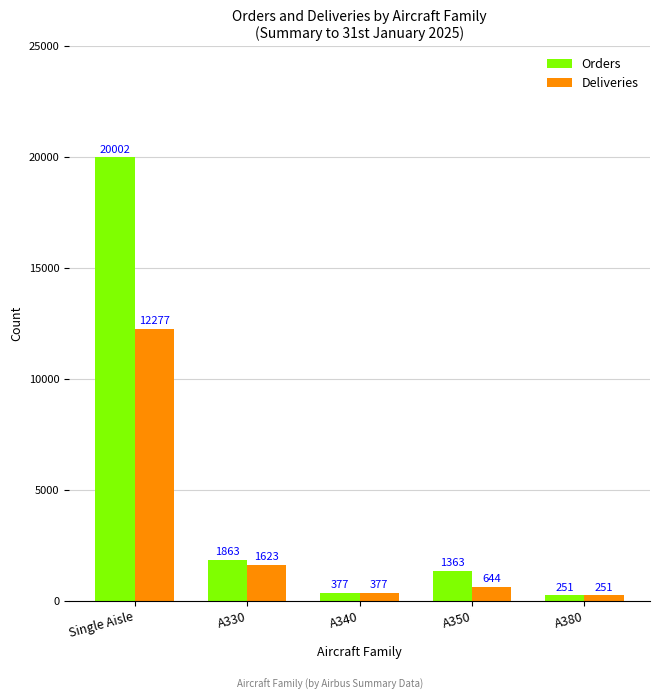

What position from the right is Single Aisle?

5